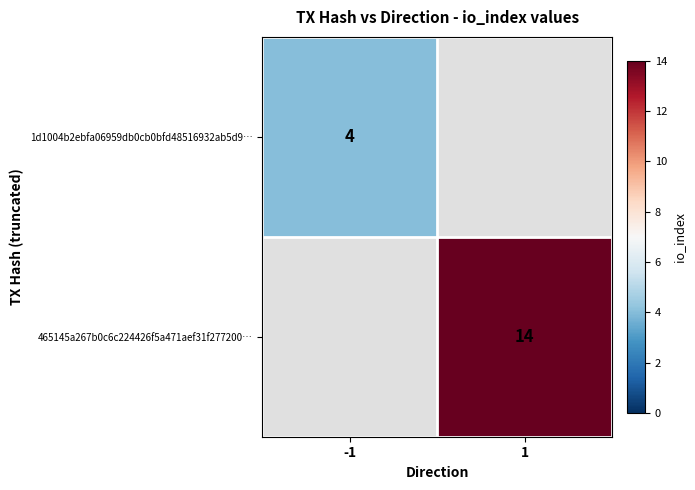

The value of 465145a267b0c6c224426f5a471aef31f277200… at 1 is 23. True or false?

False